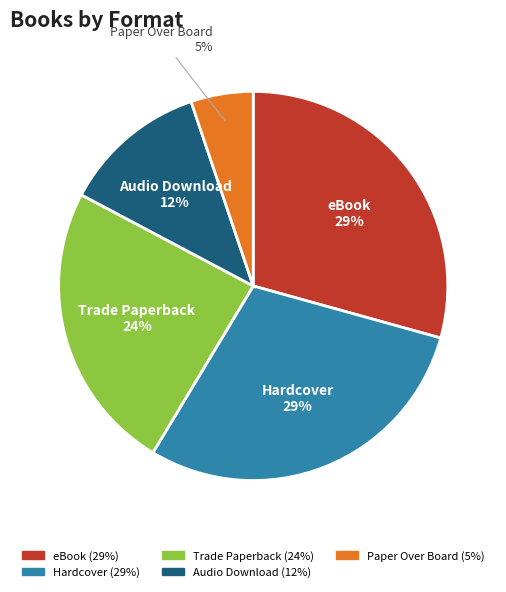

What is the smallest slice in the pie chart?

Paper Over Board